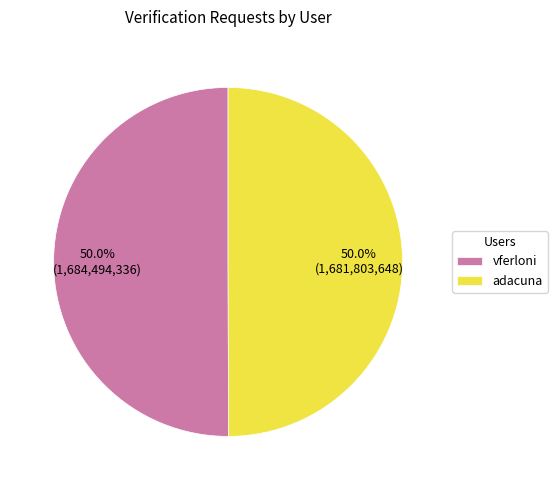

The adacuna slice represents 41% of the pie. True or false?

False